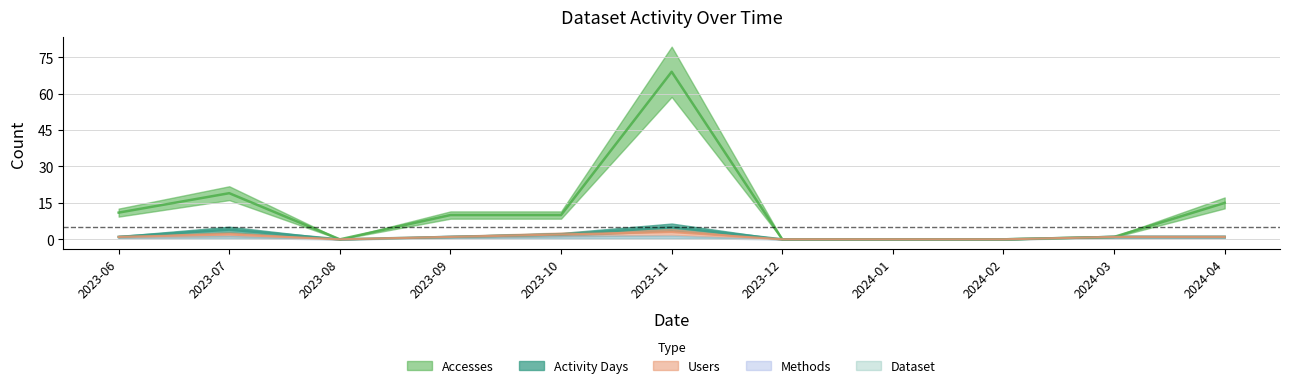

What is the average value of the Users series?

1